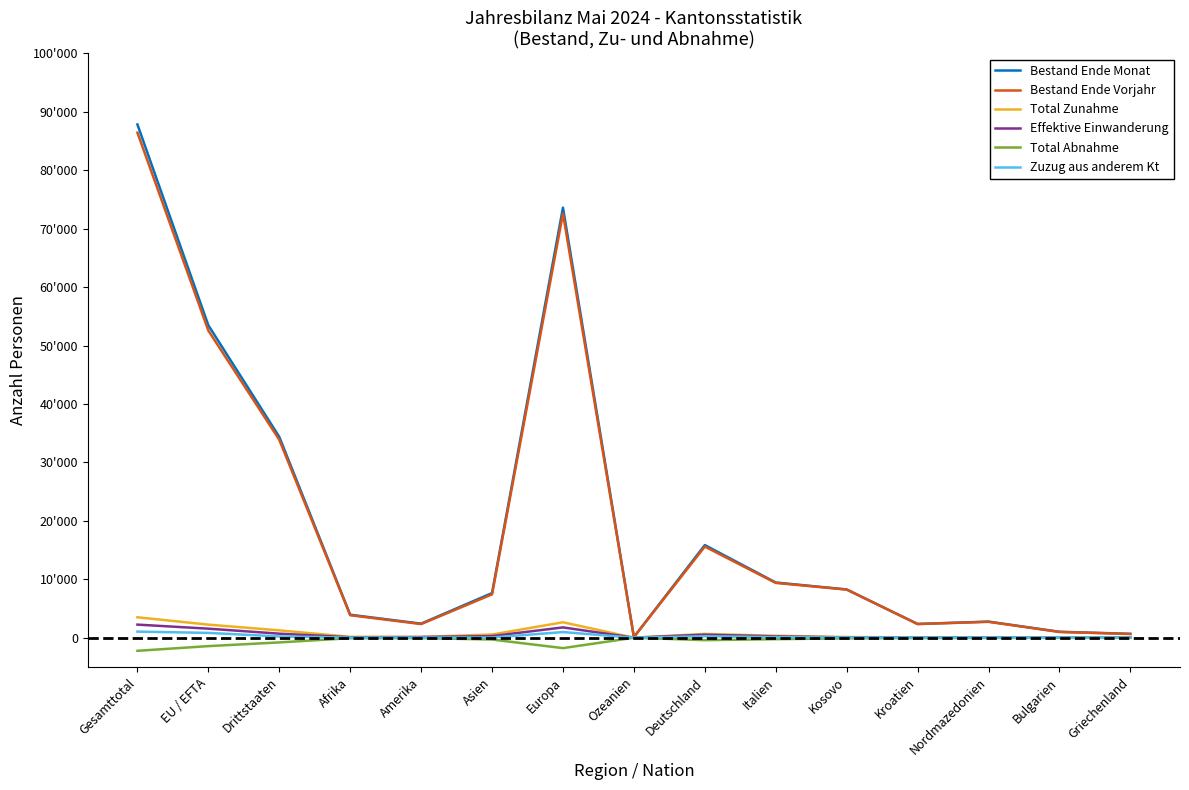

Is this an area chart (filled region under the line)?

No